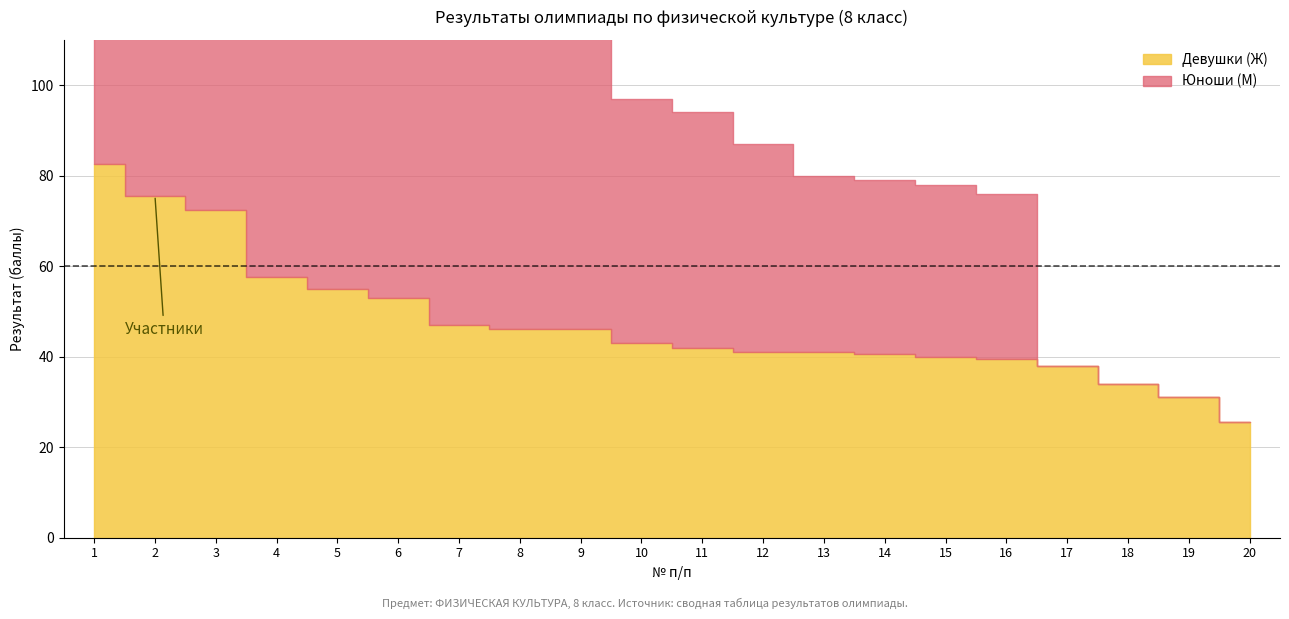

Reading right to left, transcribe all the data shown in this chart.

Девушки (Ж): 25.5	31.0	34.0	38.0	39.5	40.0	40.5	41.0	41.0	42.0	43.0	46.0	46.0	47.0	53.0	55.0	57.5	72.5	75.6	82.5
Юноши (М): 0.0	0.0	0.0	0.0	36.5	38.0	38.5	39.0	46.0	52.0	54.0	65.0	68.0	75.5	78.7	82.0	82.0	83.0	84.8	87.5